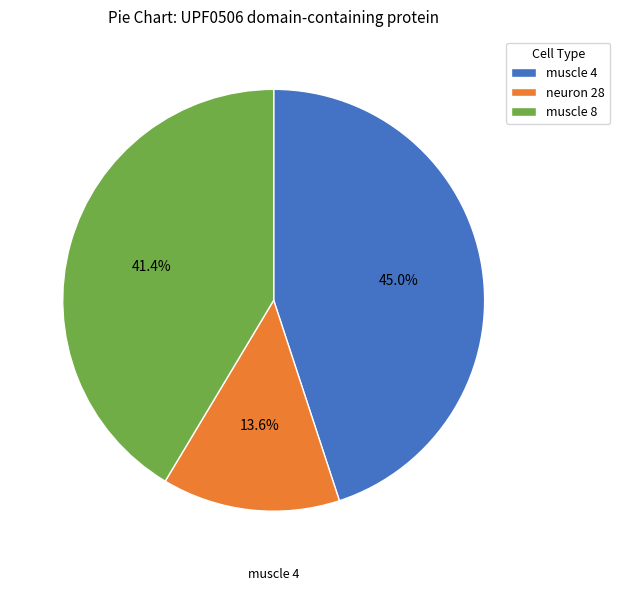

True or false: muscle 8 accounts for 30% of the total.

False